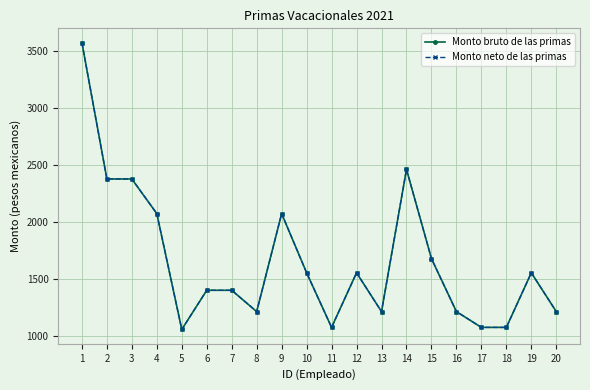

Is this an area chart (filled region under the line)?

No